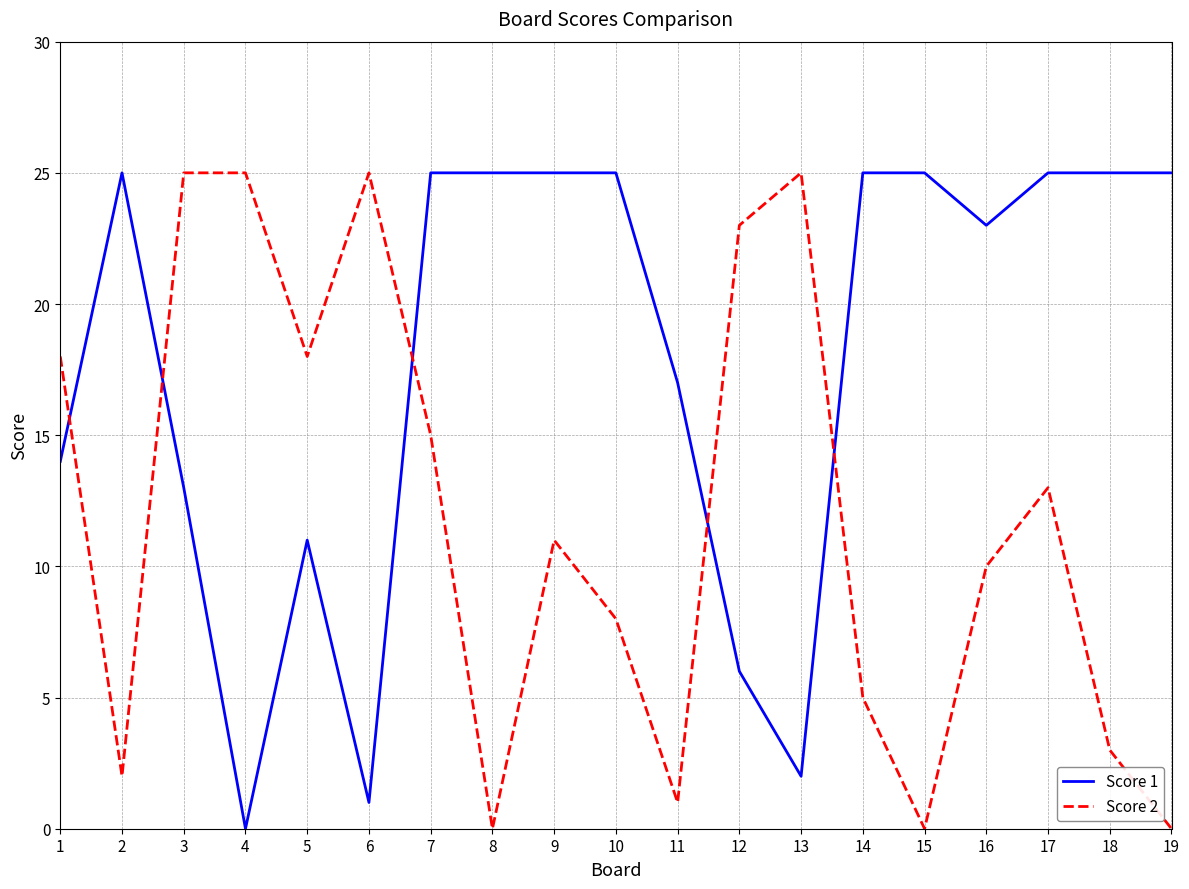

What is the total value across all series at 1?

32